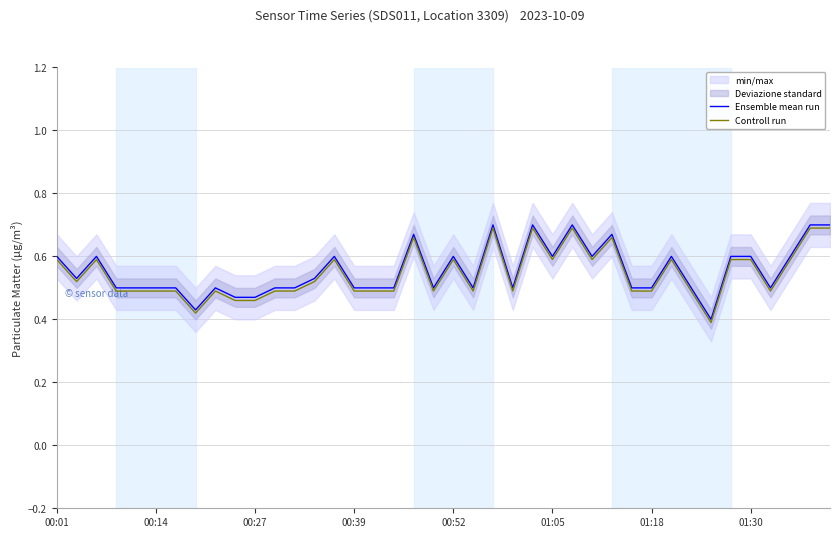

True or false: Controll run and Ensemble mean run intersect in this chart.

False